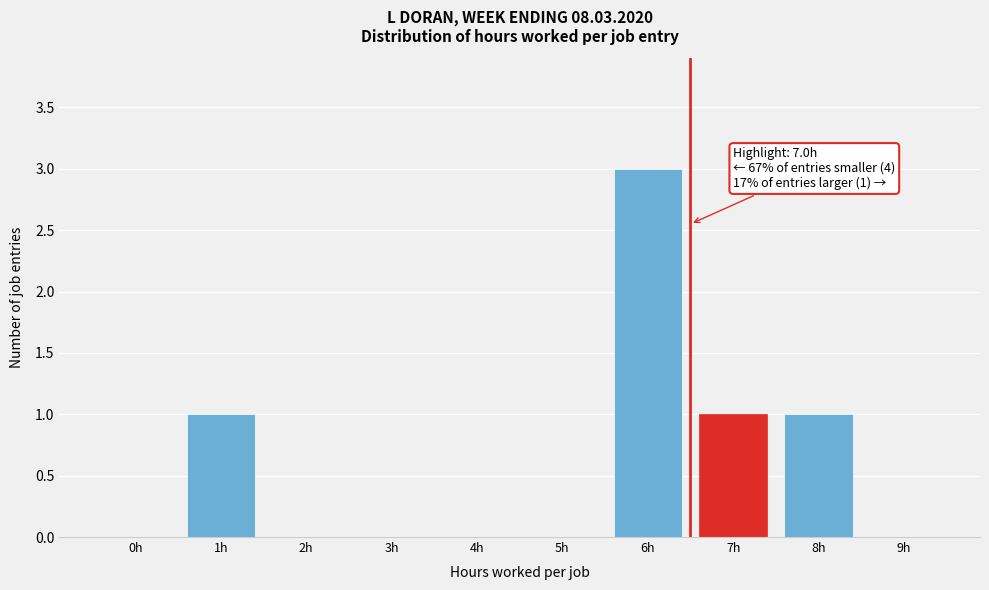

Reading left to right, what are all the values shown in this chart?

0h=0	1h=1	2h=0	3h=0	4h=0	5h=0	6h=3	7h=1	8h=1	9h=0